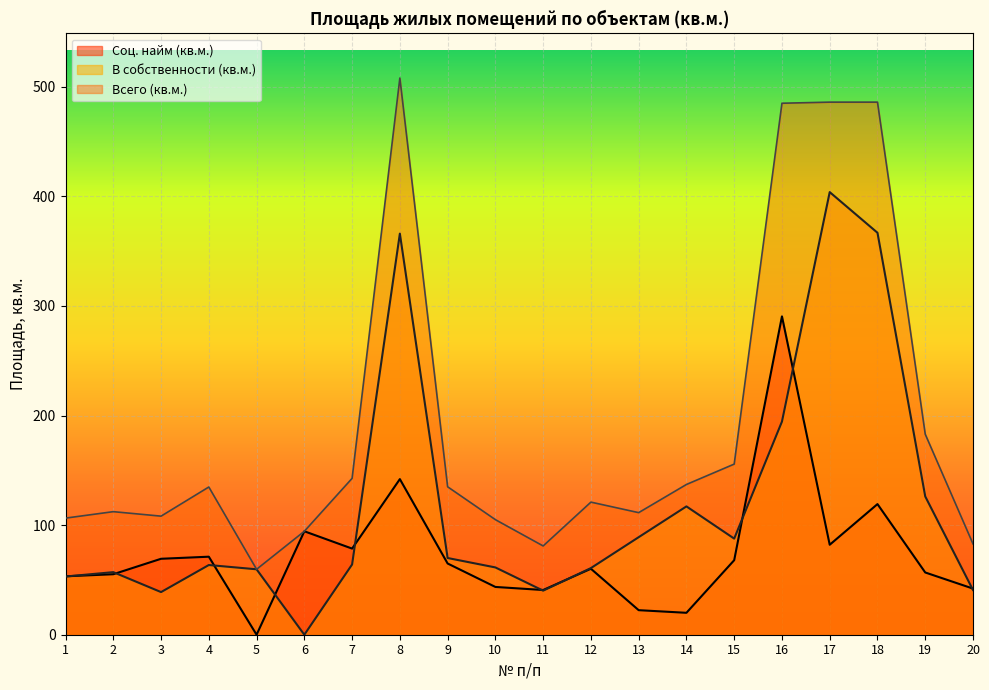

Which series has the largest range (max minus min)?

Всего (кв.м.)